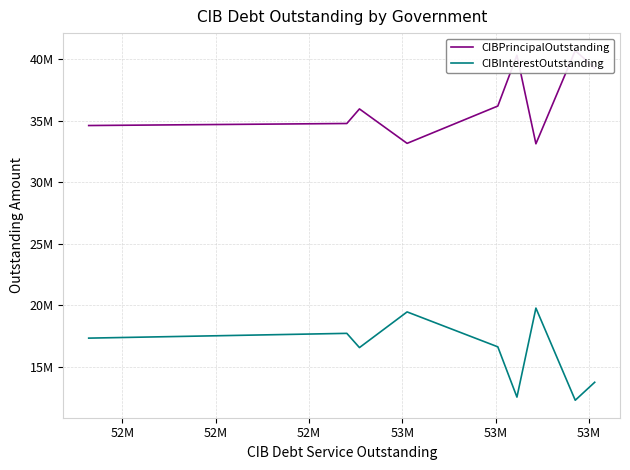

Where is CIBInterestOutstanding nearest to the value 16013154?

53M